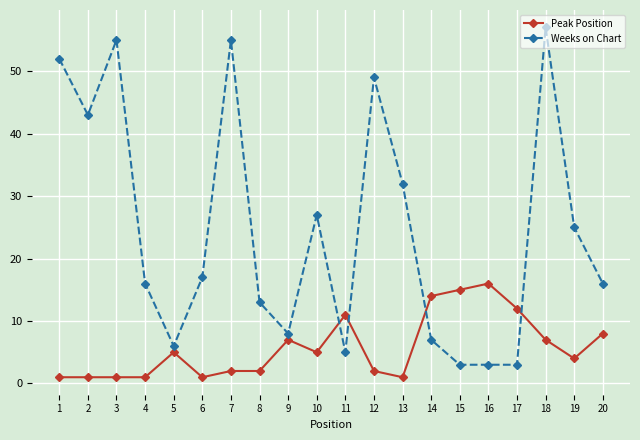

Where is the first local maximum for Weeks on Chart?

3